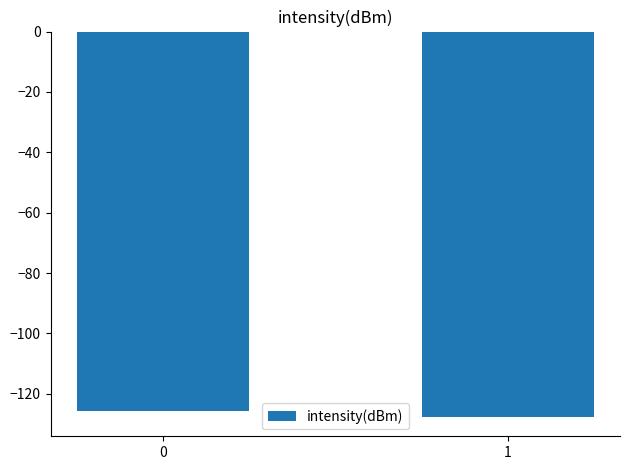

Reading left to right, extract all data points from this chart.

-125.6	-127.7